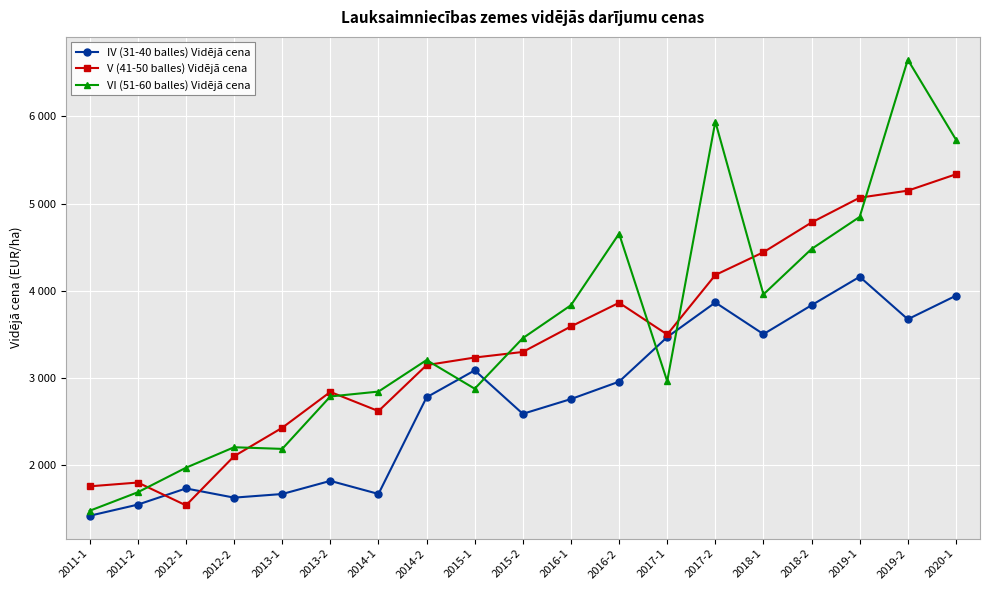

Is this an area chart (filled region under the line)?

No